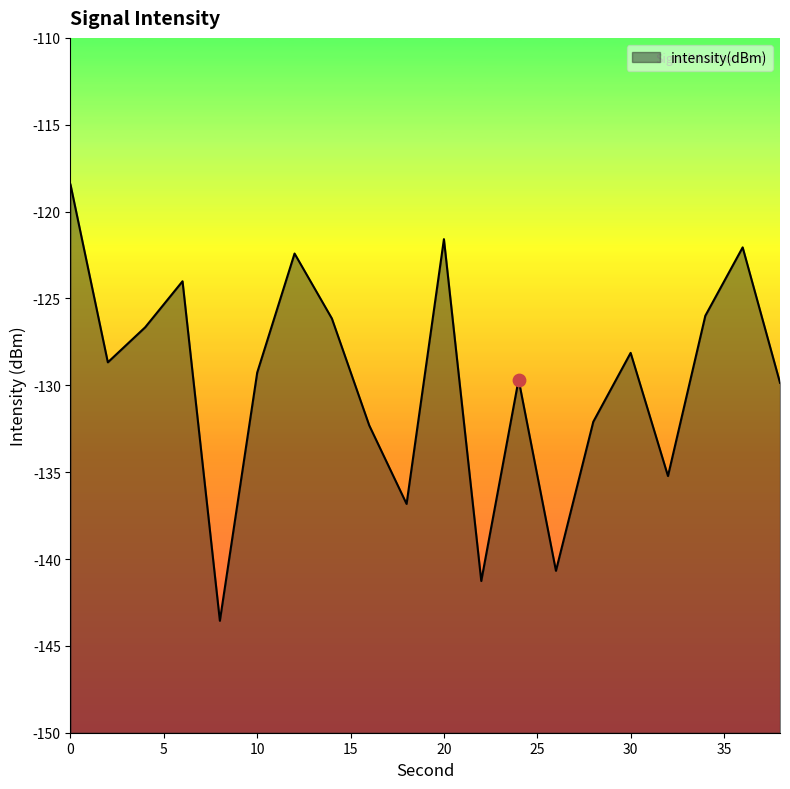

What is the change in value from 16 to 30?

+4.2